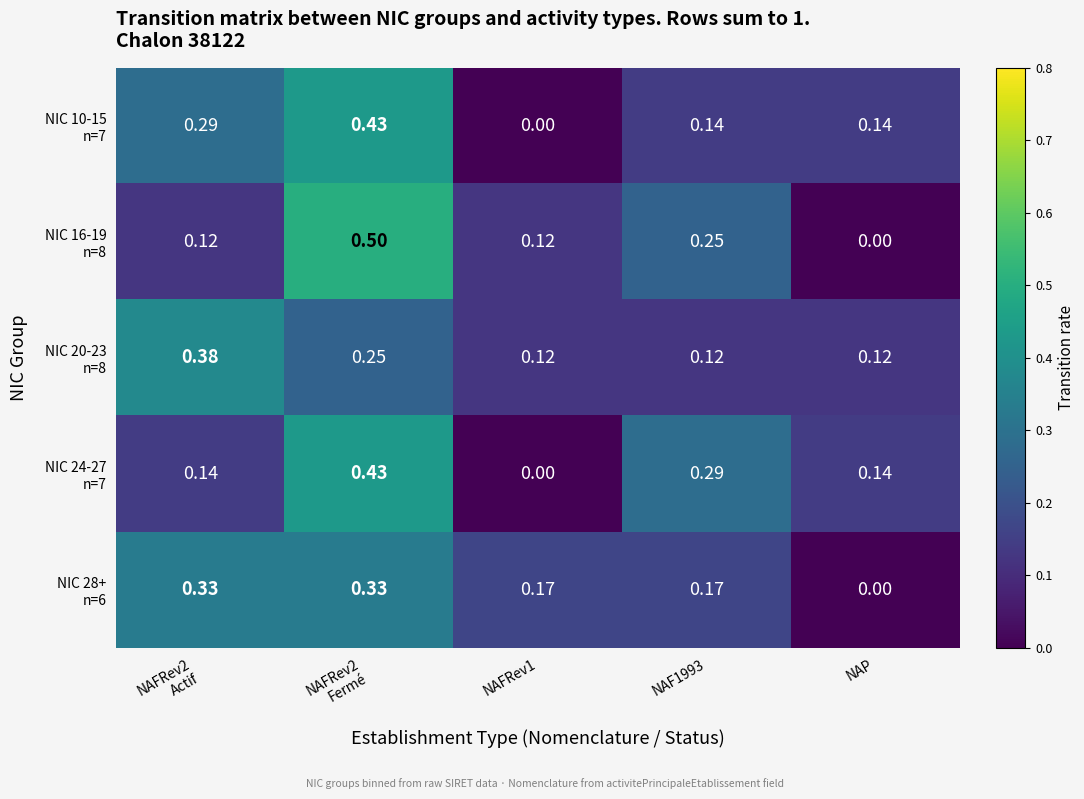

What is the greatest value displayed?

0.5